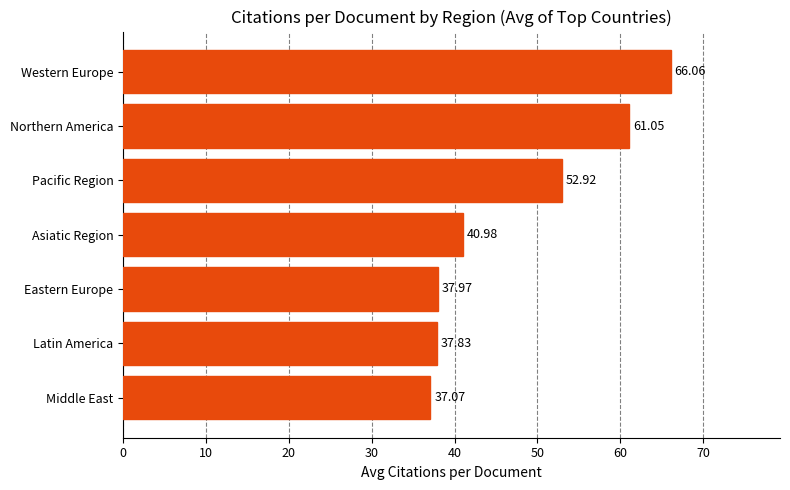

Rank the categories by value from lowest to highest.

Middle East, Latin America, Eastern Europe, Asiatic Region, Pacific Region, Northern America, Western Europe